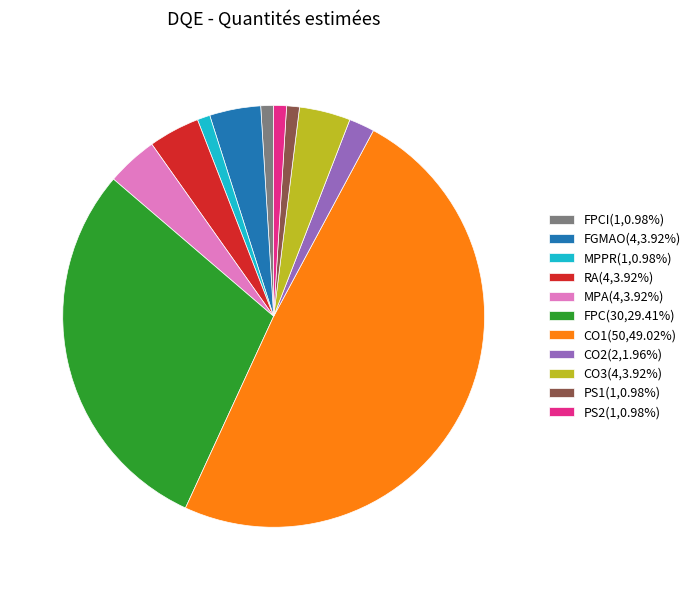

Combined, do CO2(2,1.96%) and FPCI(1,0.98%) account for over 50%?

No